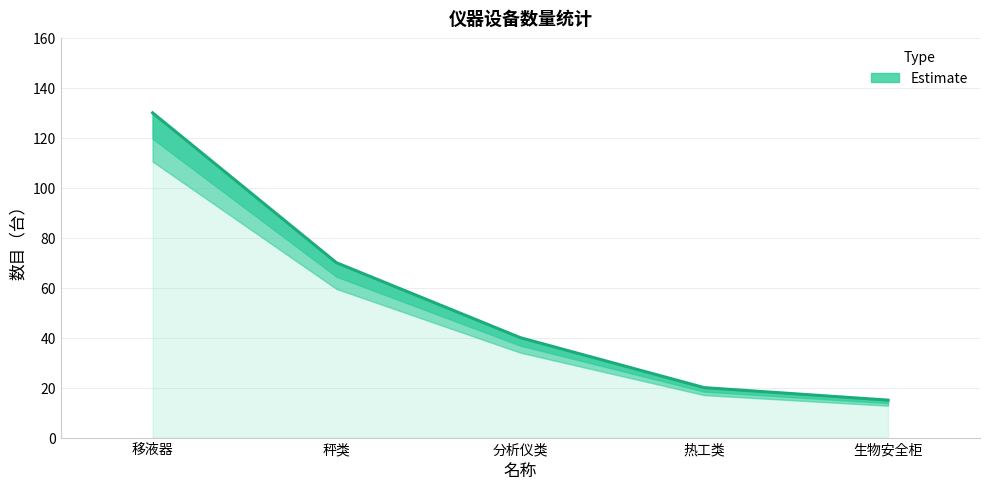

Does the chart have visible grid lines?

Yes